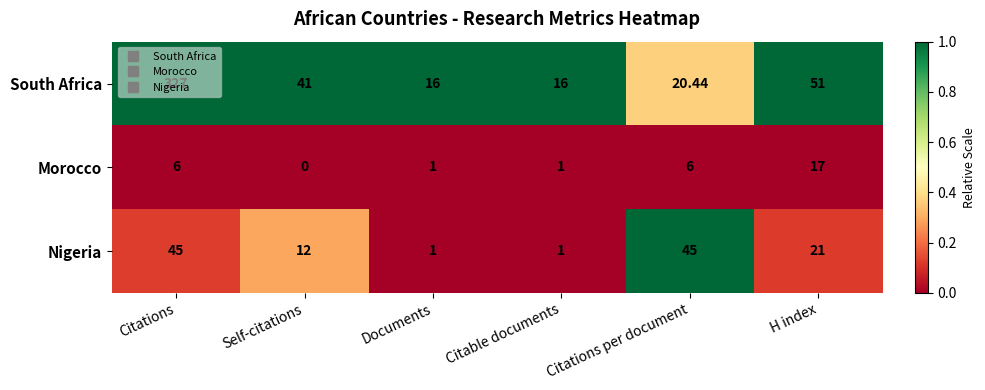

Which series has the widest spread of values?

South Africa